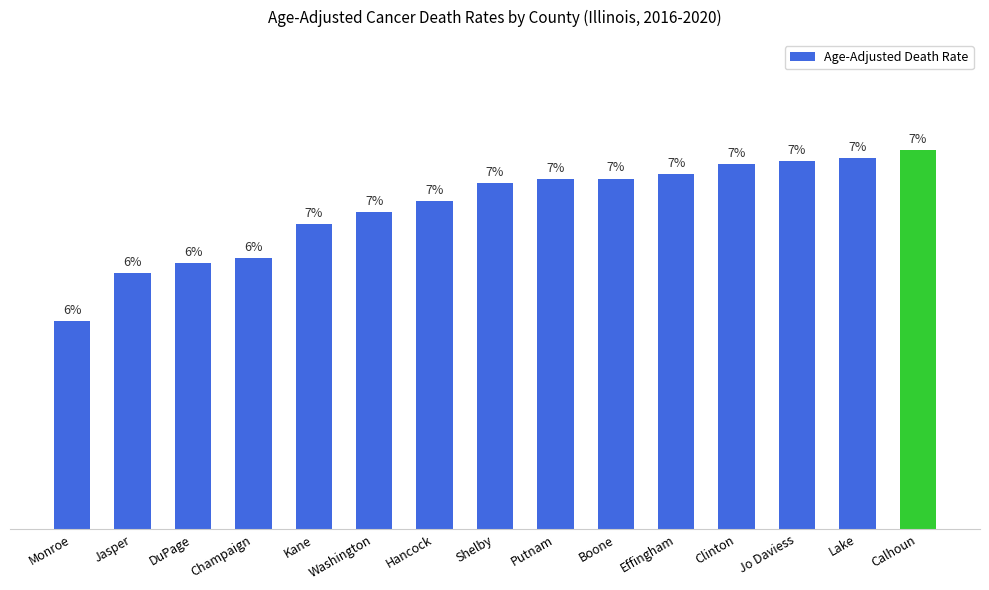

The chart shows a value of 146.5 at Calhoun. True or false?

True